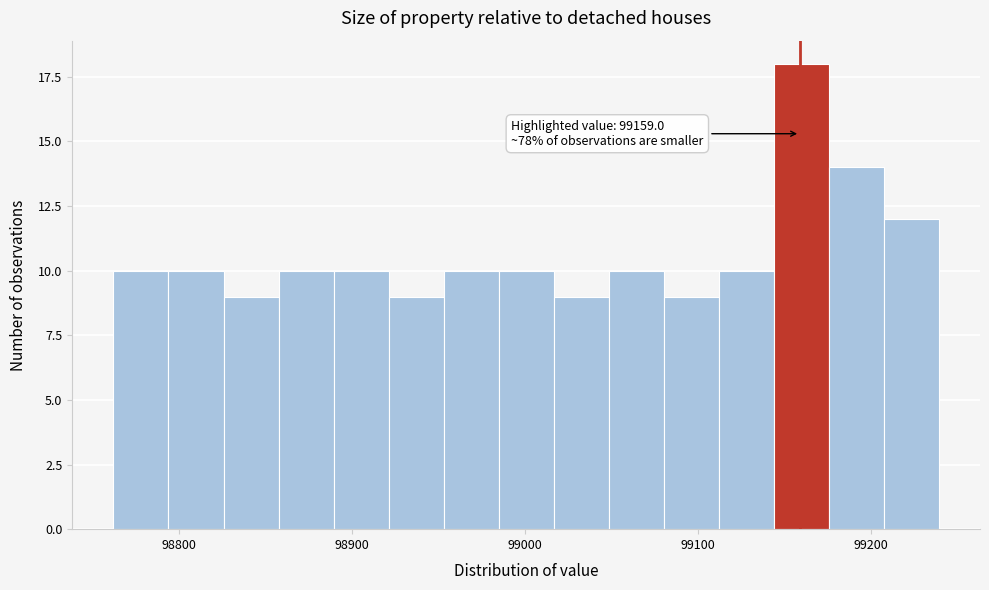

Around what value on the x-axis is the tallest bar? Give the approximate position of its centre, as read against the axis.

99160